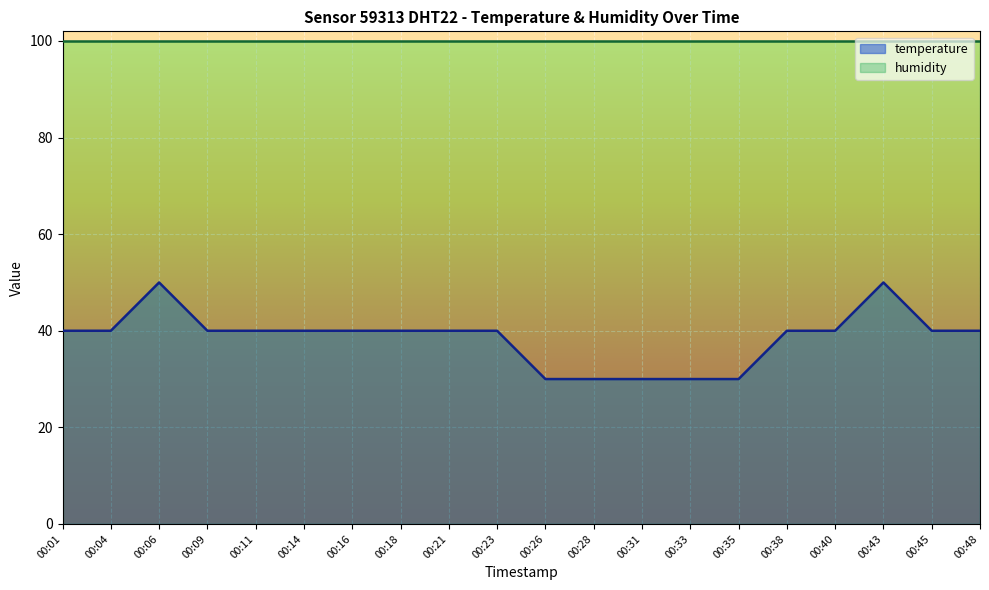

Approximately how many times larger is the value at 00:21 compared to 00:28?

1.3